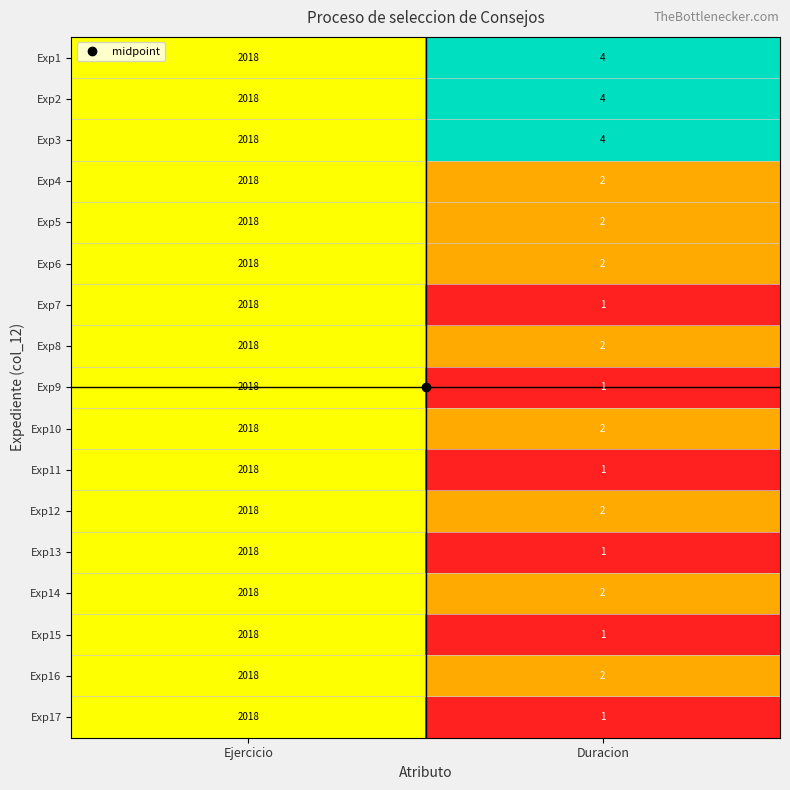

Is it true that Exp3 equals 6 at Duracion?

False